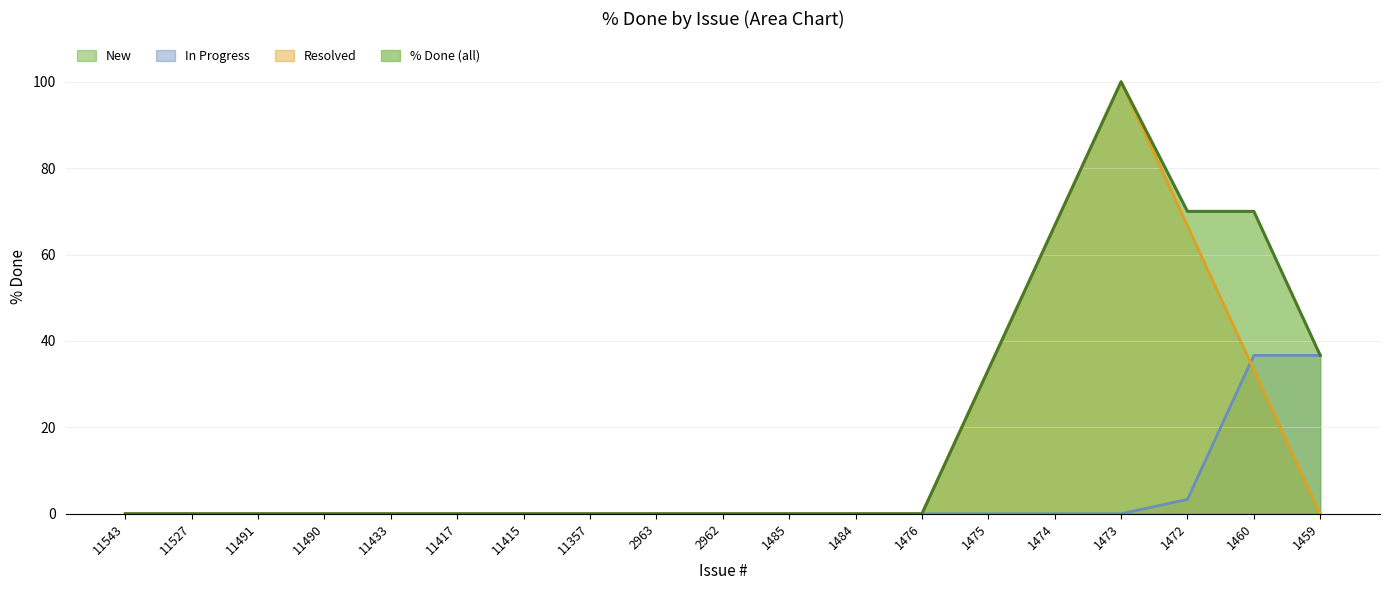

What is the maximum value for In Progress?

36.7